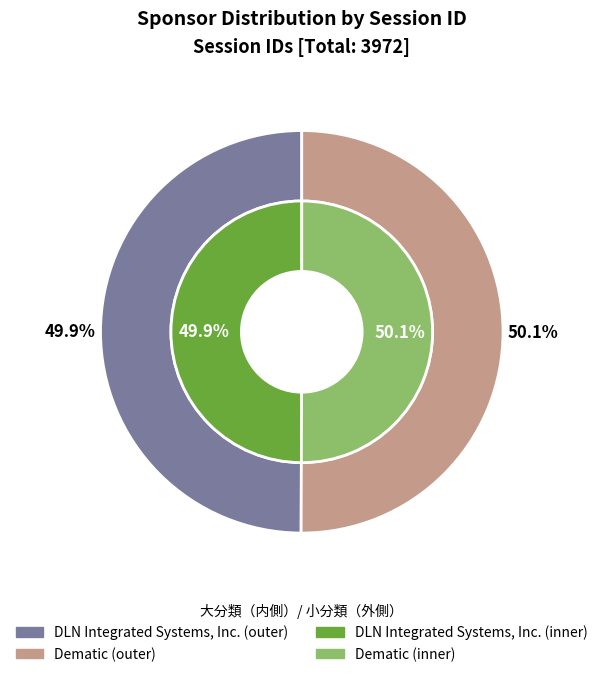

What is the majority slice?

Dematic